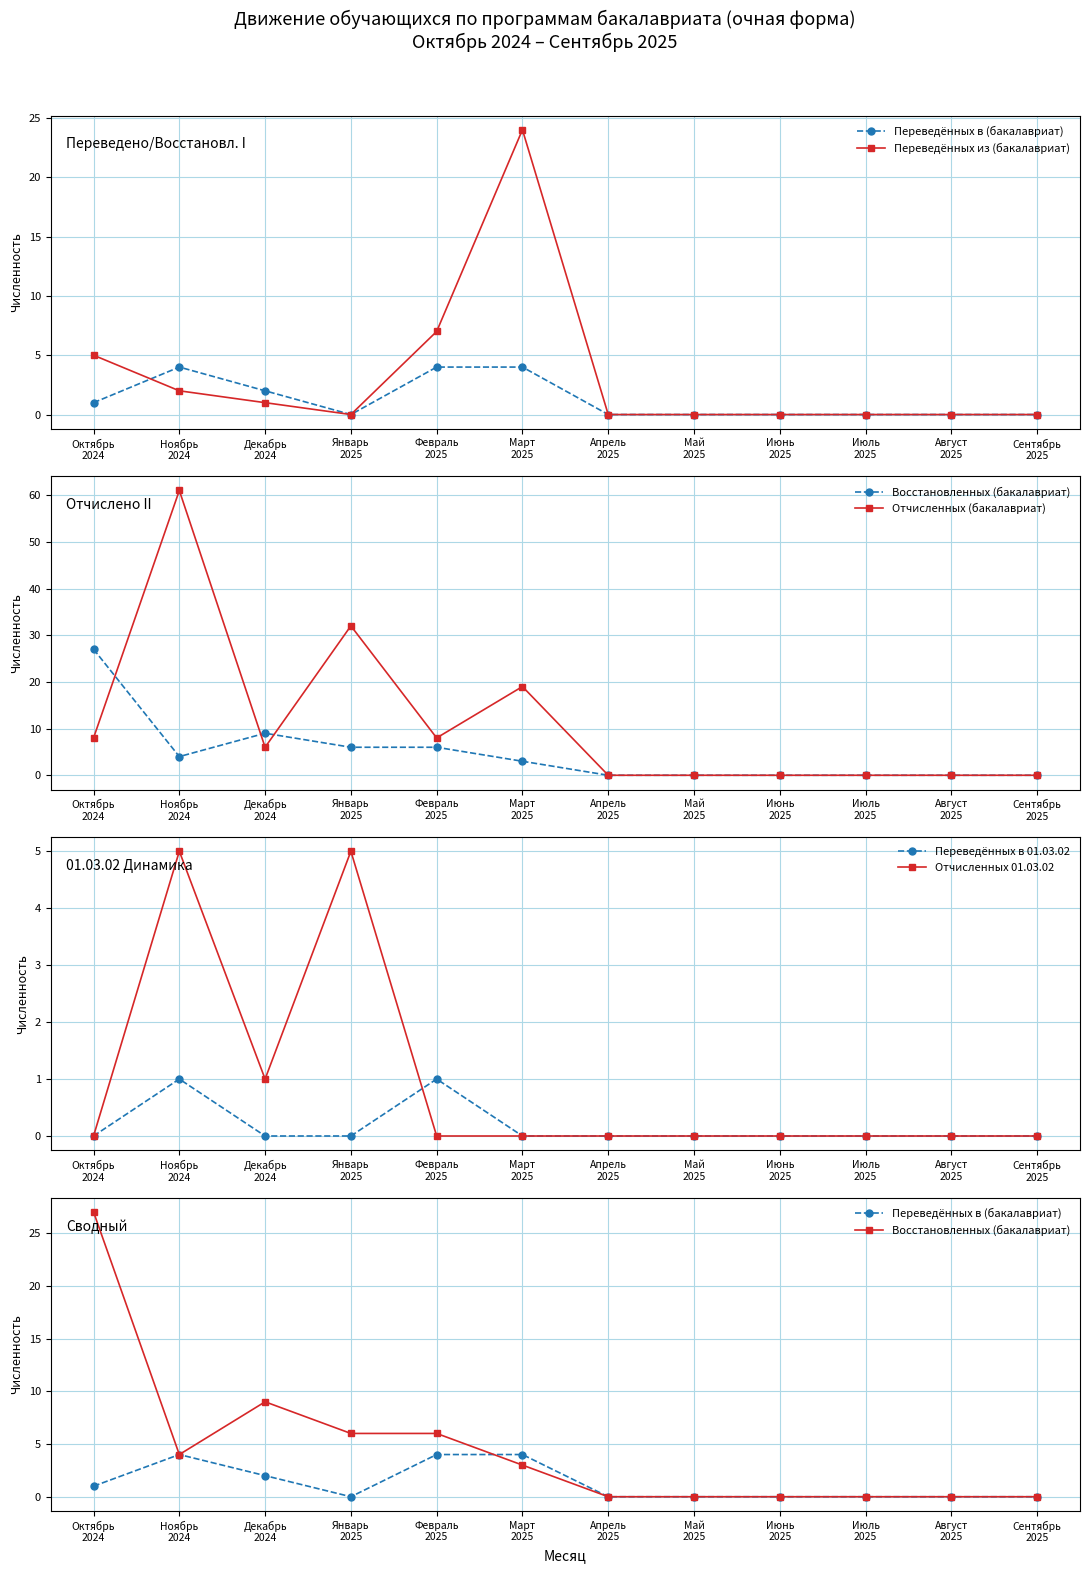

What is the value of the Отчисленных (бакалавриат) point at the 2nd from the left?

61